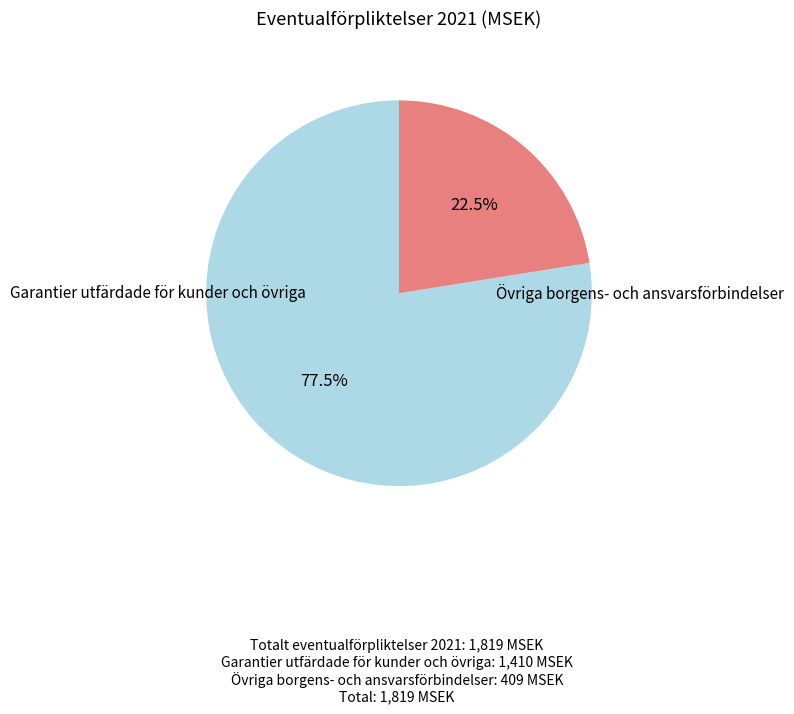

Does any single category account for the majority?

Yes